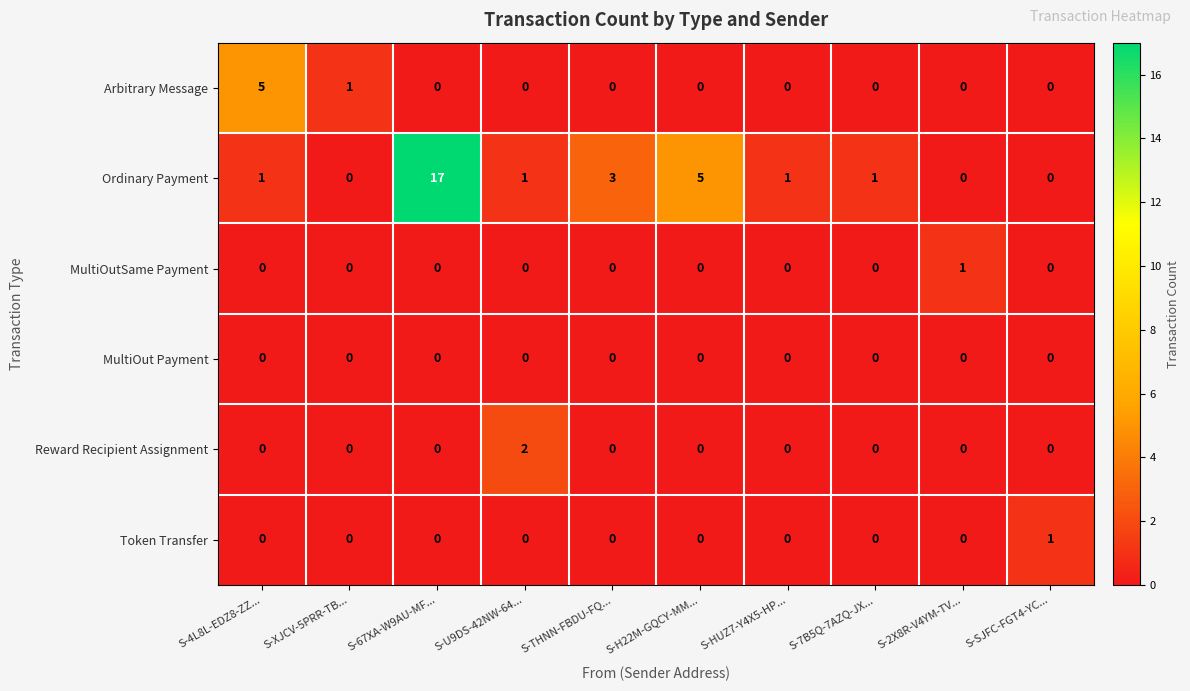

Count the number of data series in this chart.

6